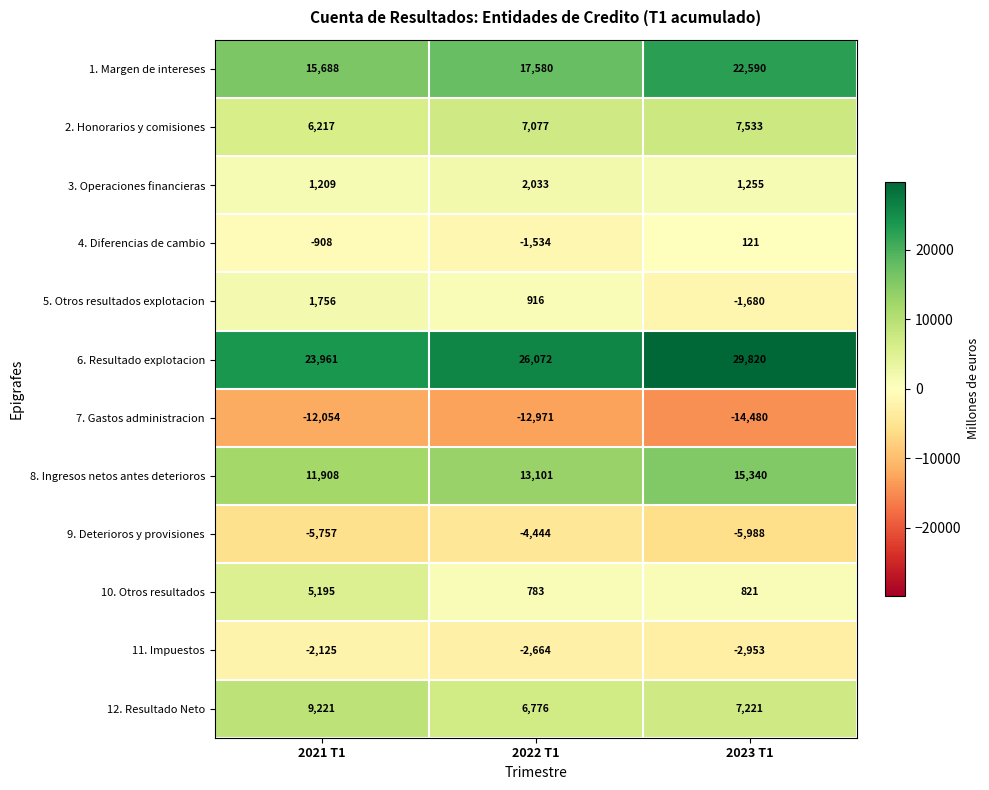

The 5. Otros resultados explotacion series shows 916 at 2022 T1. True or false?

True